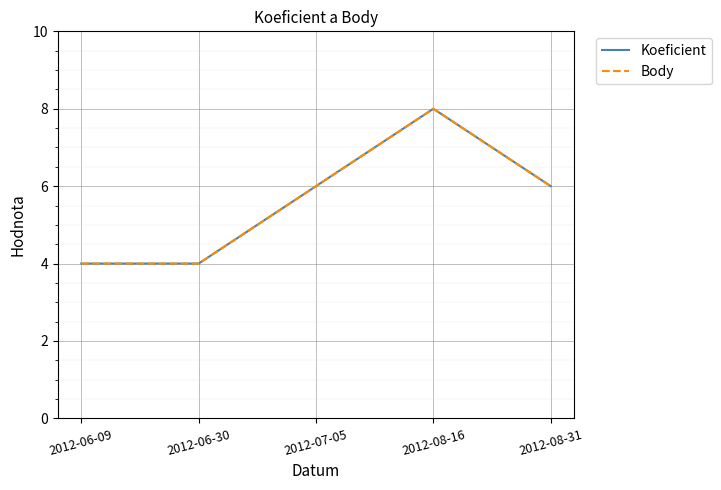

List the labels in order of Body value, smallest first.

2012-06-09, 2012-06-30, 2012-07-05, 2012-08-31, 2012-08-16